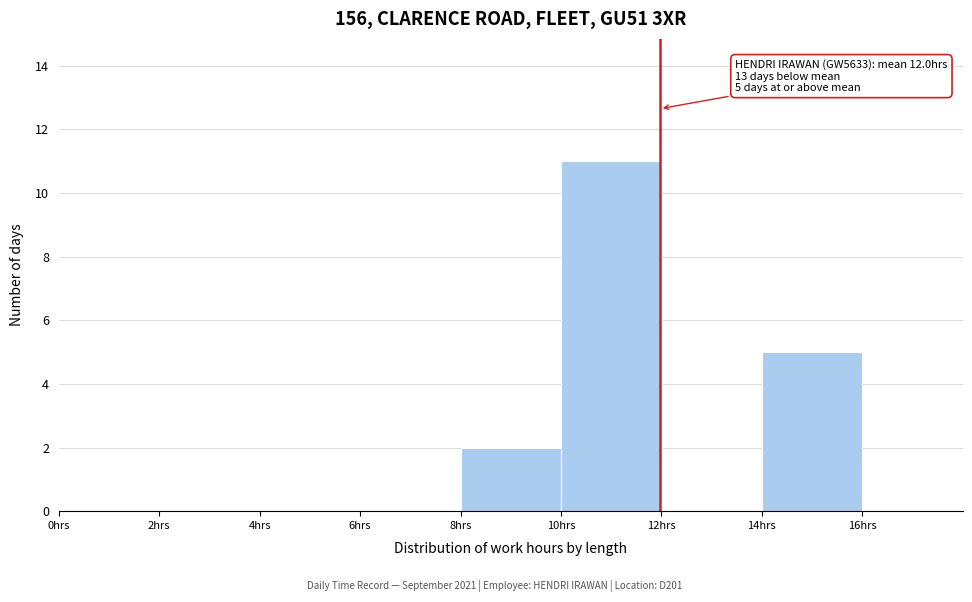

Which range on the x-axis has the tallest bar?

10 to 12